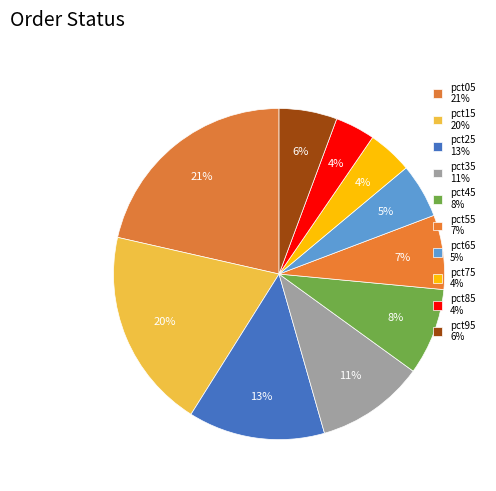

How many segments does this pie chart have?

10